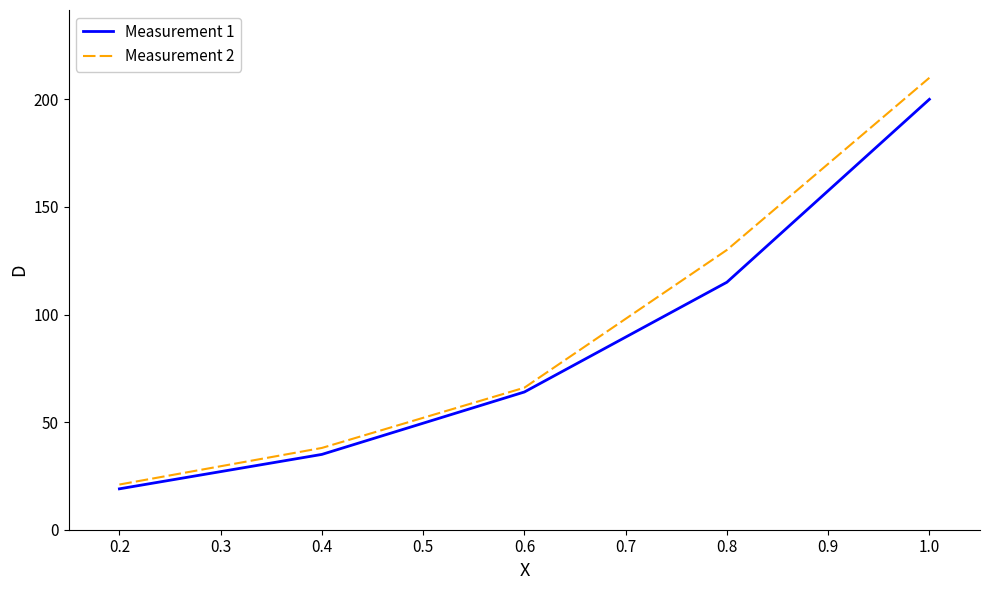

What is the lowest value of the Measurement 2 series?

21